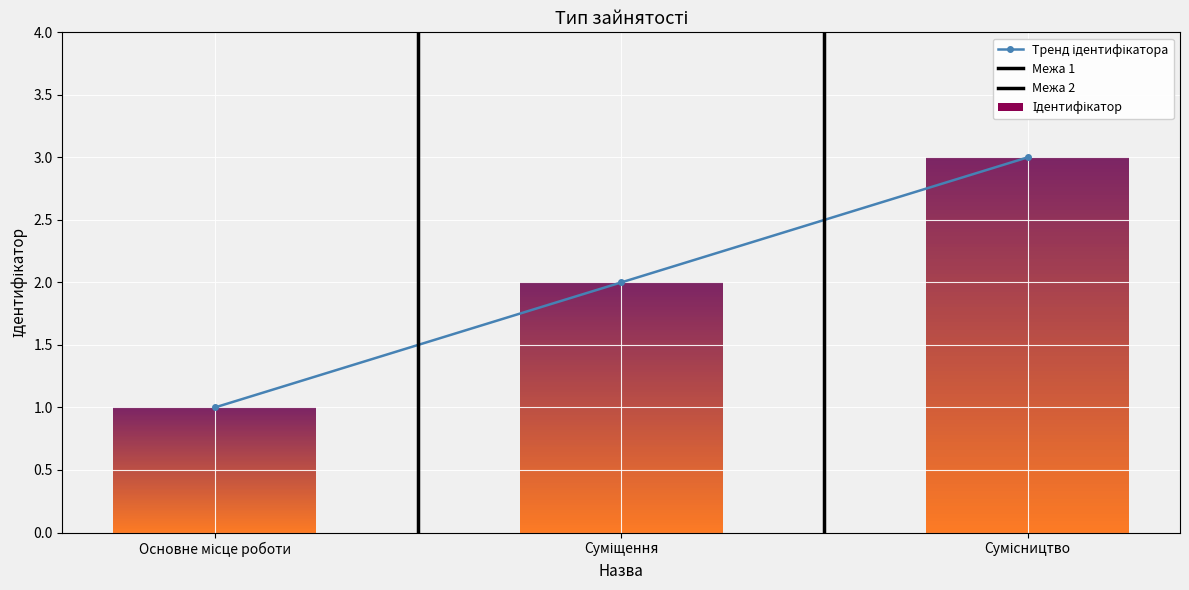

Reading left to right, transcribe all the data shown in this chart.

Основне місце роботи=1	Суміщення=2	Сумісництво=3